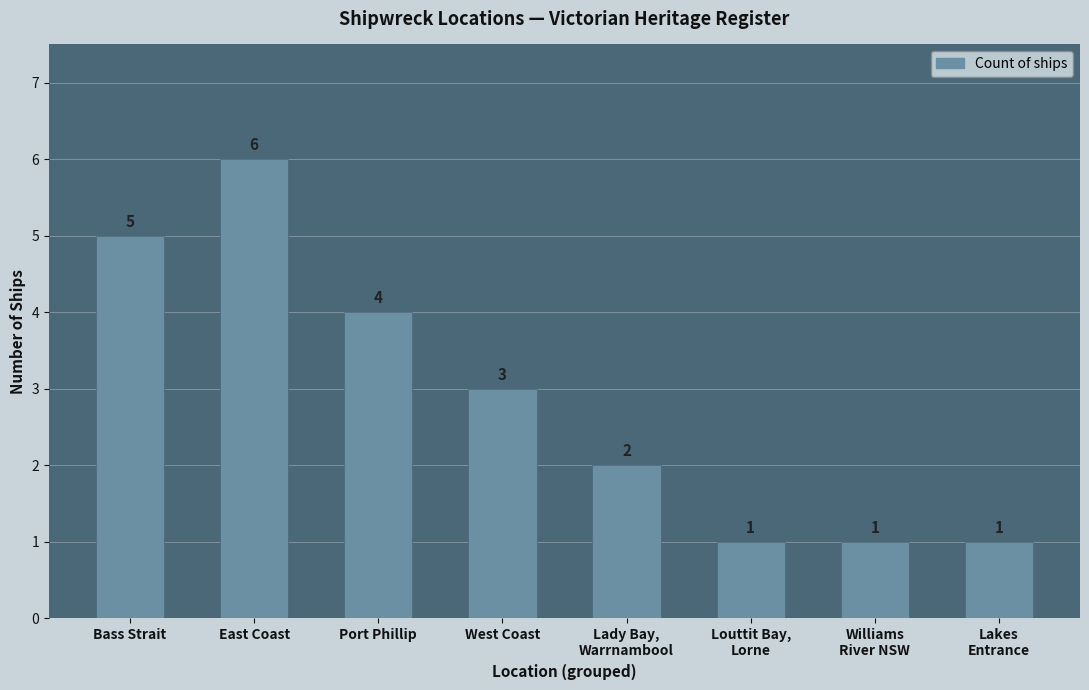

How many data points does each series have?

8